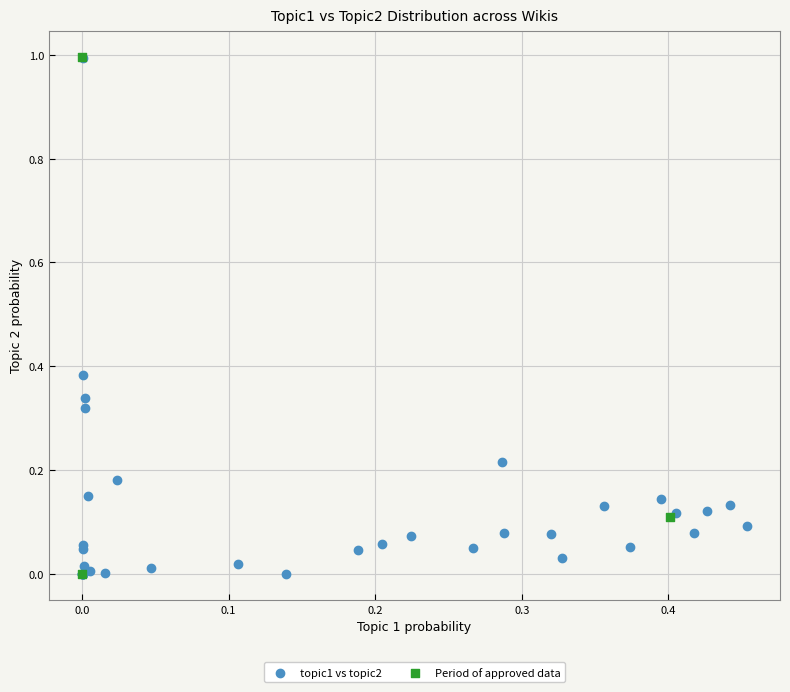

What are all the series names shown in the legend?

topic1 vs topic2, Period of approved data